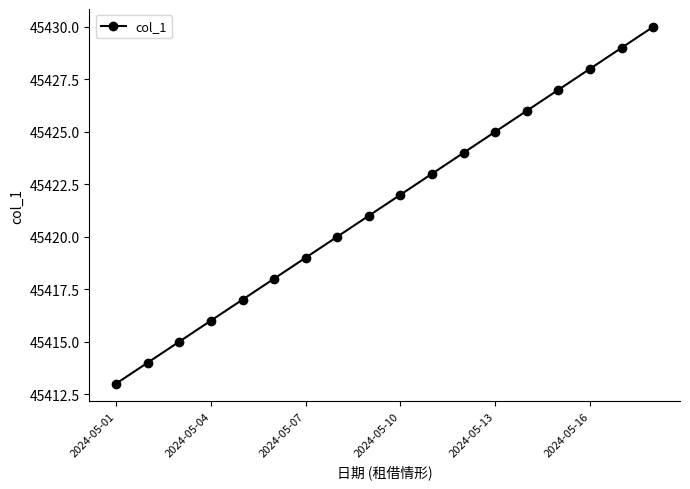

Reading right to left, list all the values displayed in this chart.

45430	45429	45428	45427	45426	45425	45424	45423	45422	45421	45420	45419	45418	45417	45416	45415	45414	45413